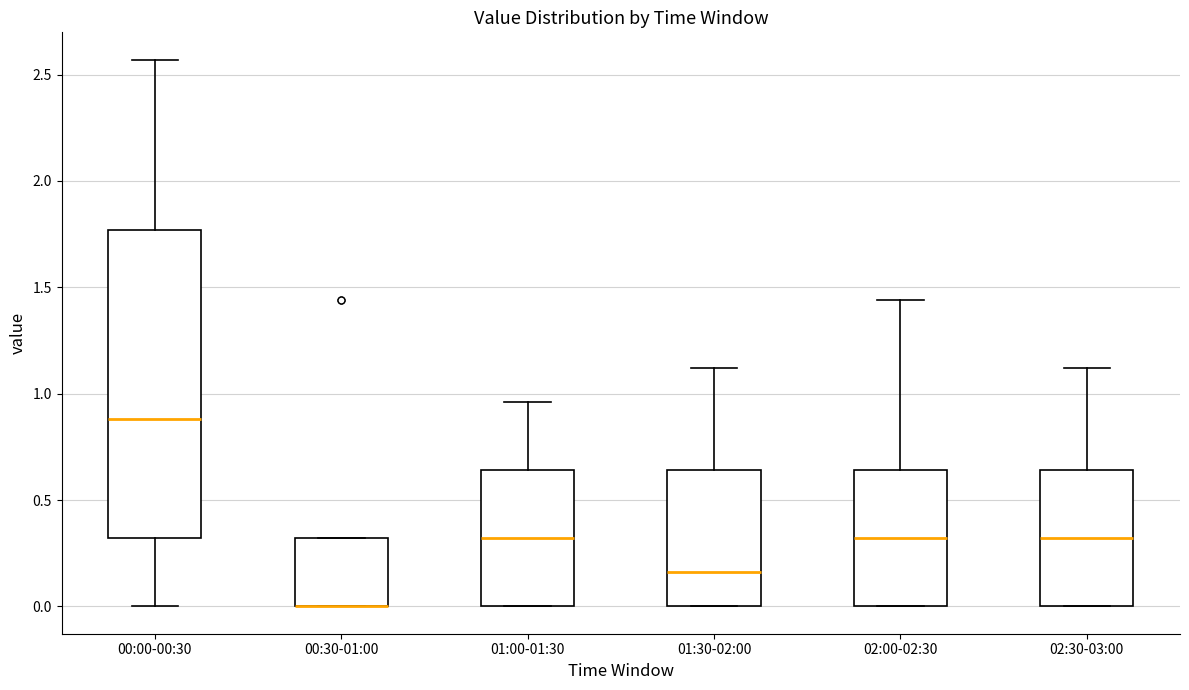

Reading left to right, read every box against the y-axis: the position of its median line, the range the box covers, and the ends of its whiskers. The values are not printed on the chart, so give them approximately, as read against the axis.

00:00-00:30: median 0.90, box 0.30 to 1.75, whiskers 0.00 to 2.55
00:30-01:00: median 0.00 (drawn on the box's lower edge), box 0.00 to 0.30, whiskers 0.00 to 0.30
01:00-01:30: median 0.30, box 0.00 to 0.65, whiskers 0.00 to 0.95
01:30-02:00: median 0.15, box 0.00 to 0.65, whiskers 0.00 to 1.10
02:00-02:30: median 0.30, box 0.00 to 0.65, whiskers 0.00 to 1.45
02:30-03:00: median 0.30, box 0.00 to 0.65, whiskers 0.00 to 1.10